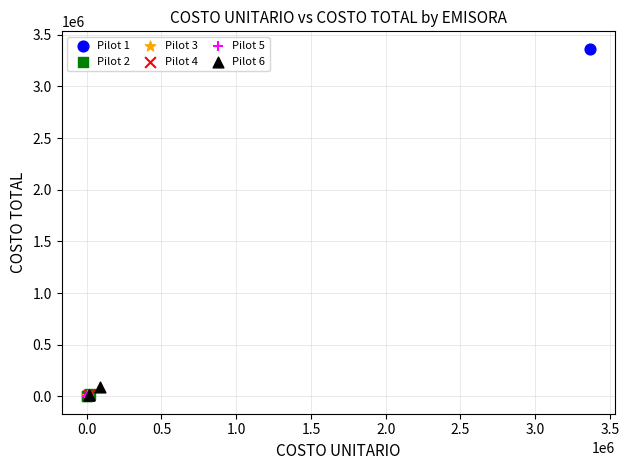

Which series contains the highest Y value?

Pilot 1